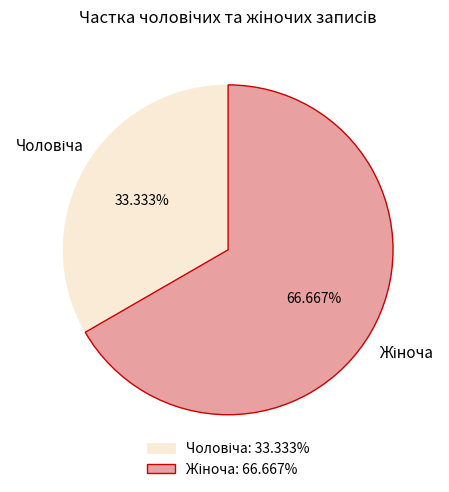

Is there a majority slice in this chart?

Yes